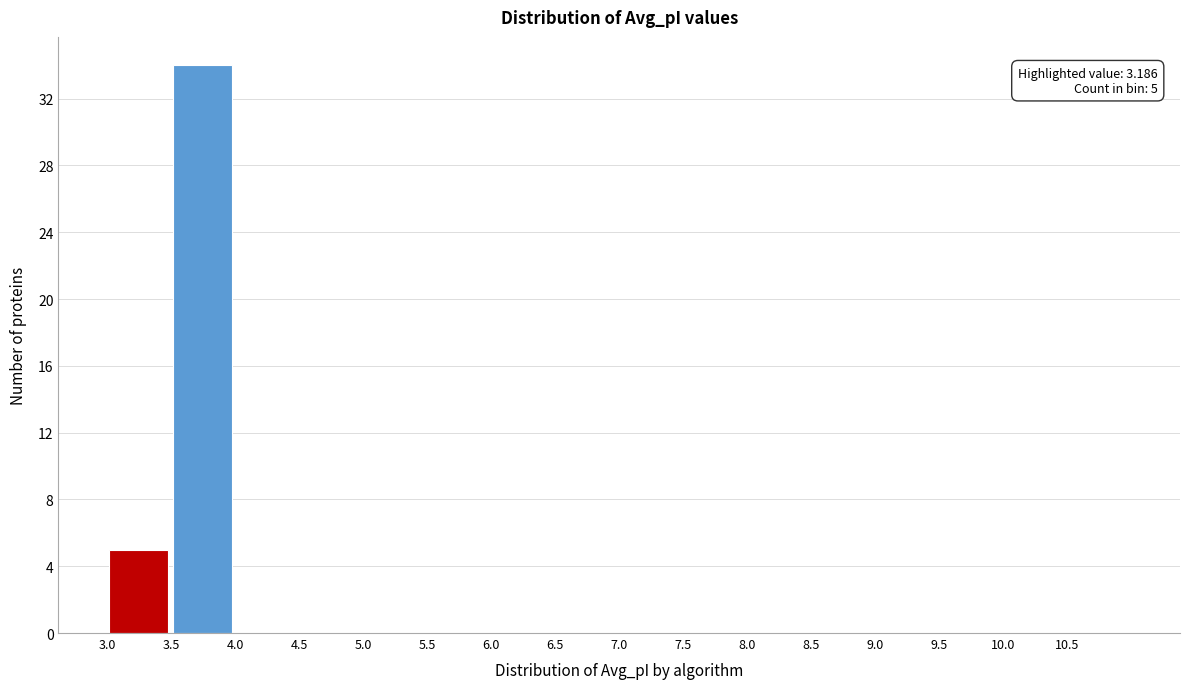

Over which range of the x-axis is the bar tallest?

3.5 to 4.0